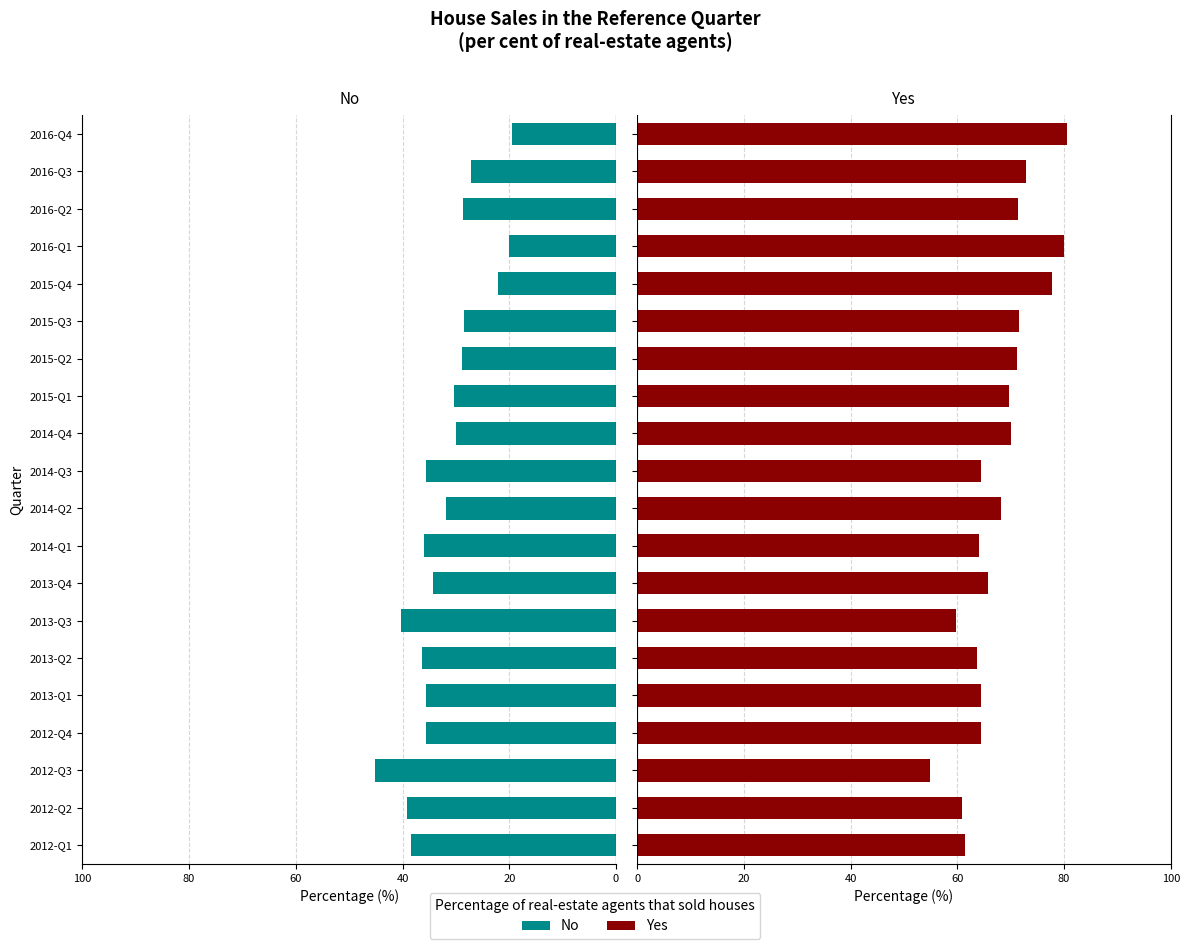

Which series has the largest range (max minus min)?

No